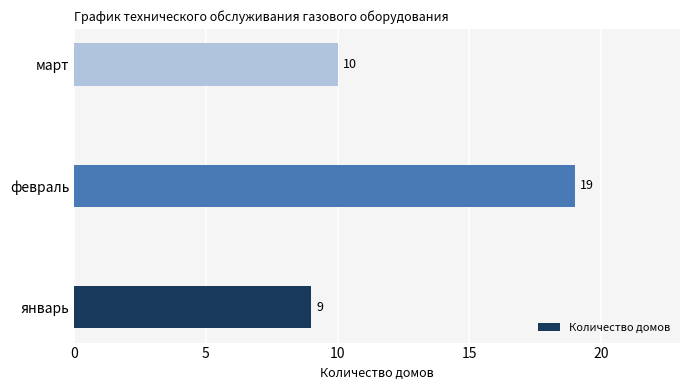

True or false: the data shows 2 at март.

False